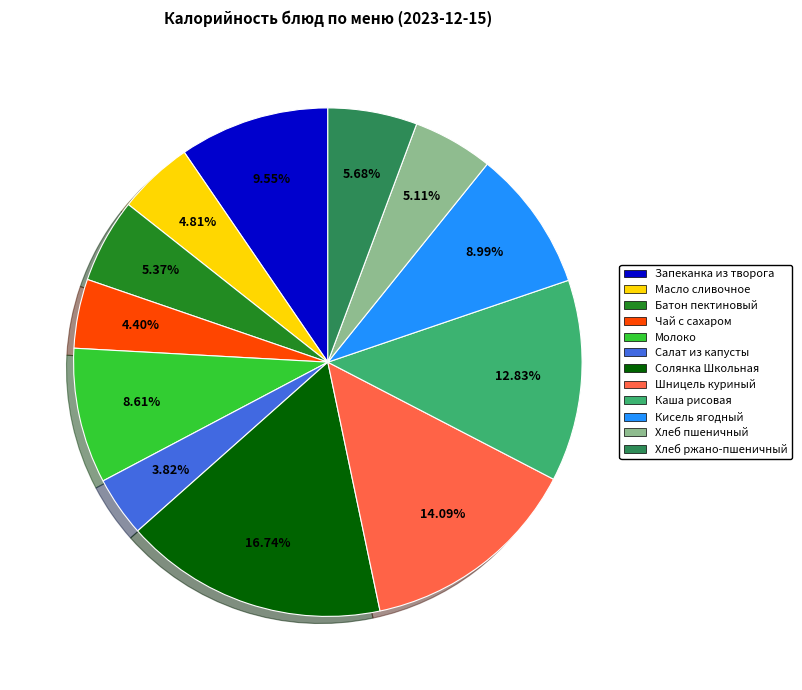

Is Салат из капусты the majority of the pie?

No